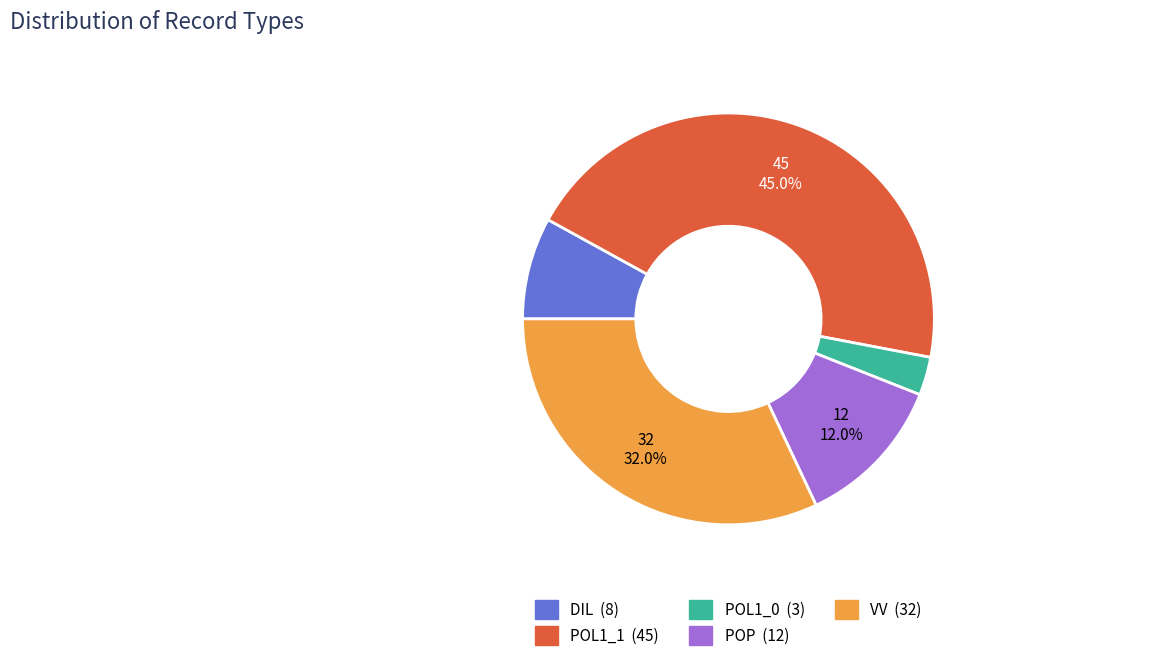

What percentage is the POL1_0 slice, to the nearest percent?

3%